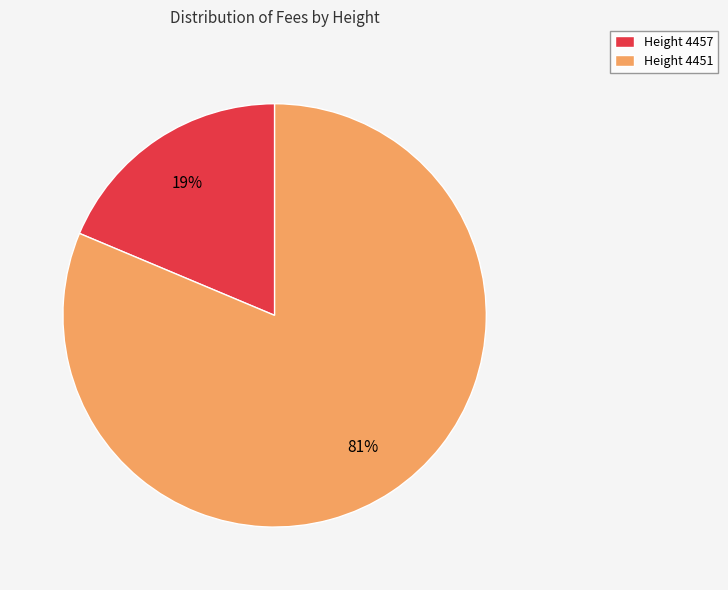

Rank the categories by value from highest to lowest.

Height 4451, Height 4457